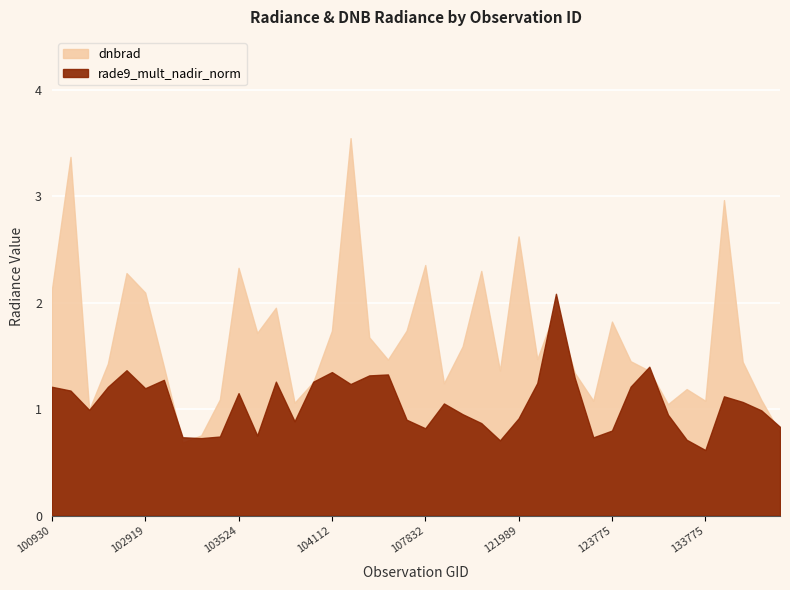

What is the maximum value shown in the chart?

3.5